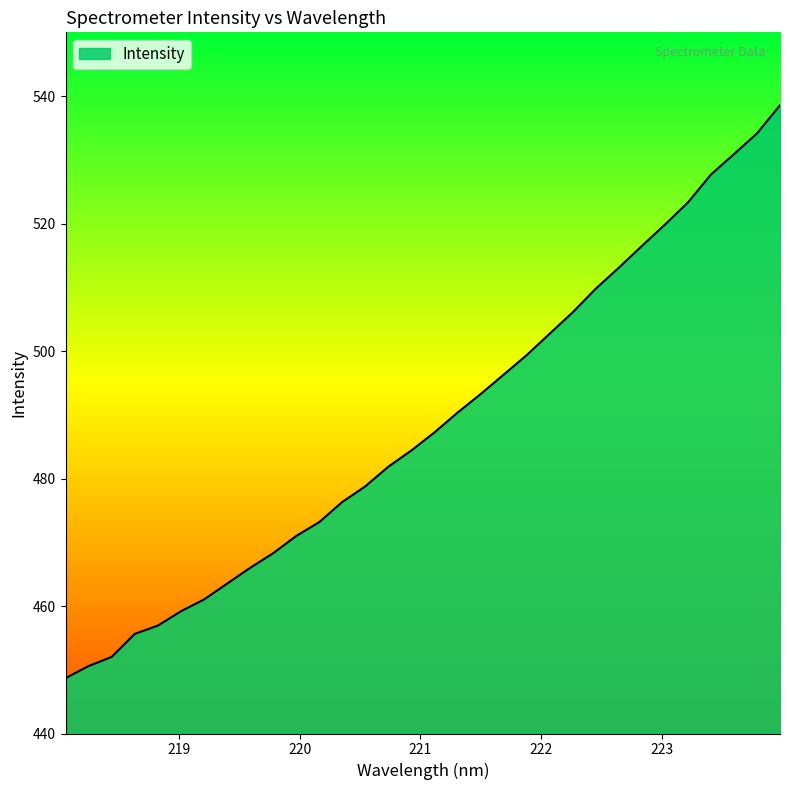

What is the smallest value displayed?

448.7